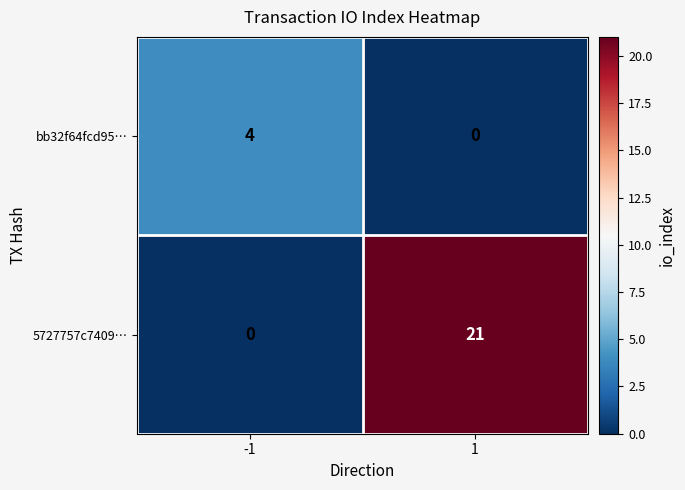

Reading left to right, transcribe all the data shown in this chart.

bb32f64fcd95…: 4	0
5727757c7409…: 0	21